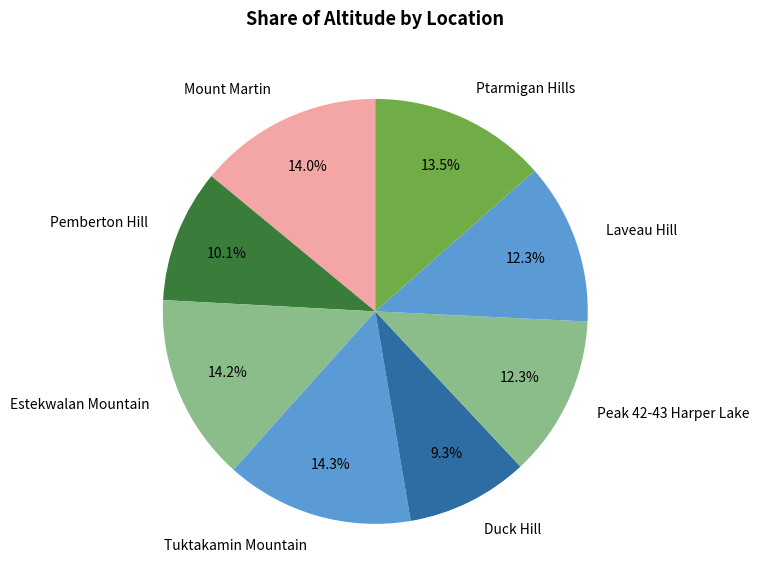

How many slices are in this pie chart?

8